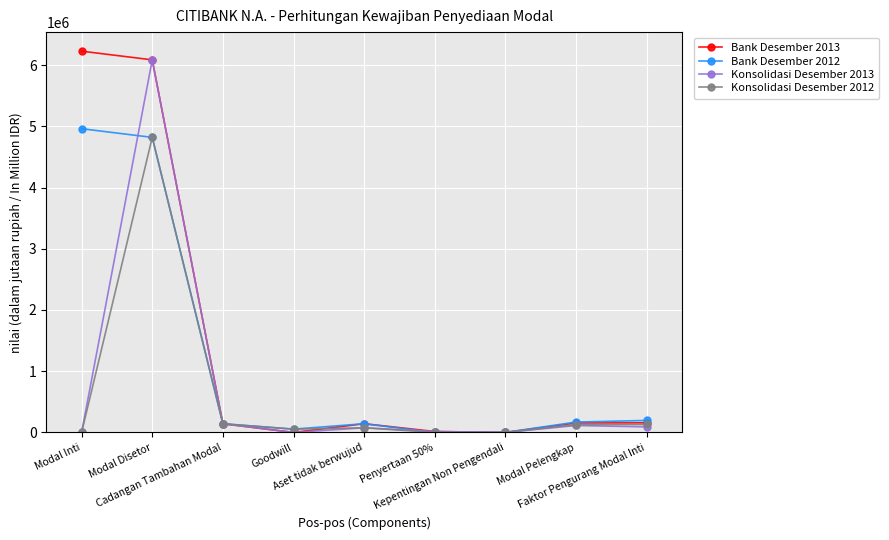

Which series has the largest range (max minus min)?

Bank Desember 2013